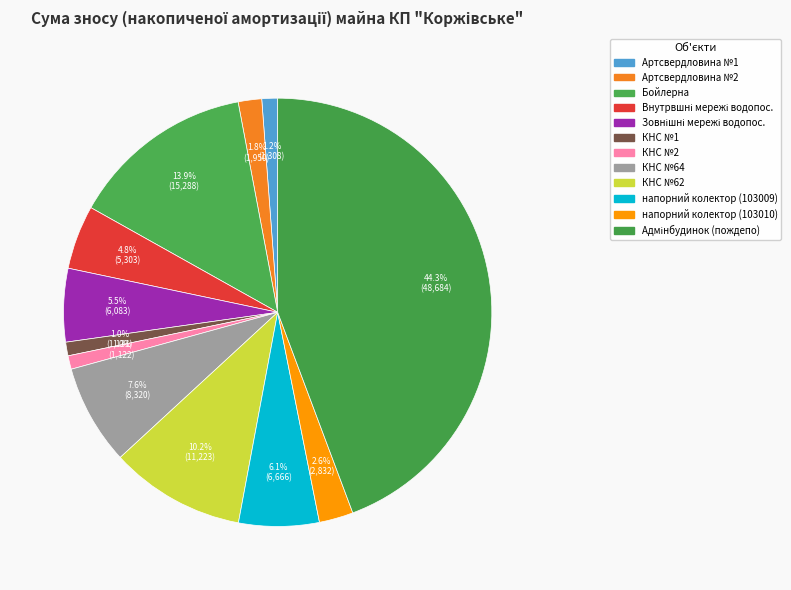

To the nearest percent, what is the difference between the КНС №2 and Артсвердловина №2 slice percentages?

1%